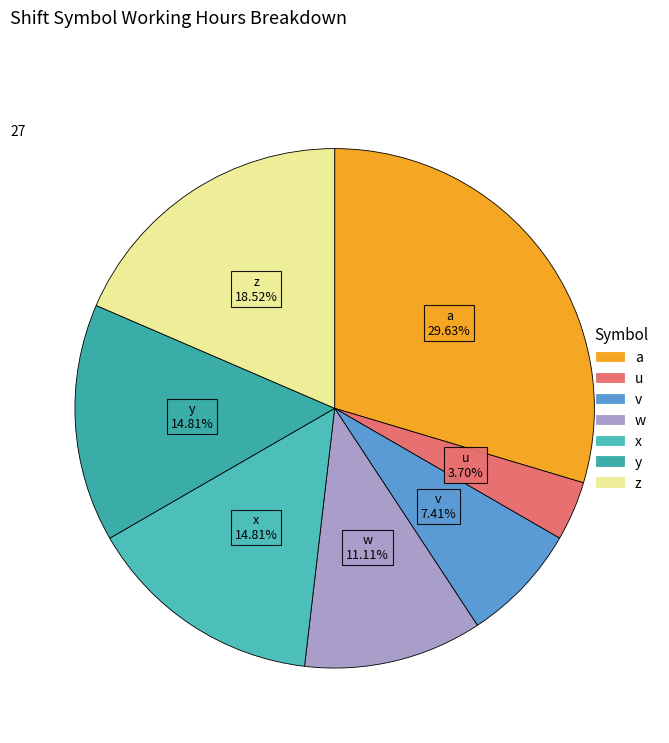

Between z and v, which is larger?

z